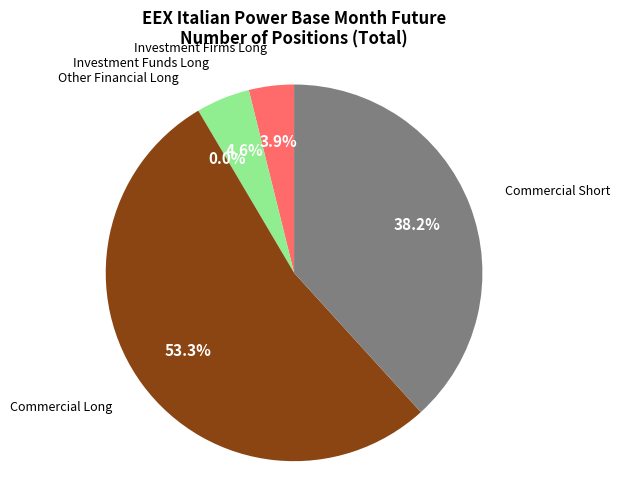

Count the number of slices in the pie.

5